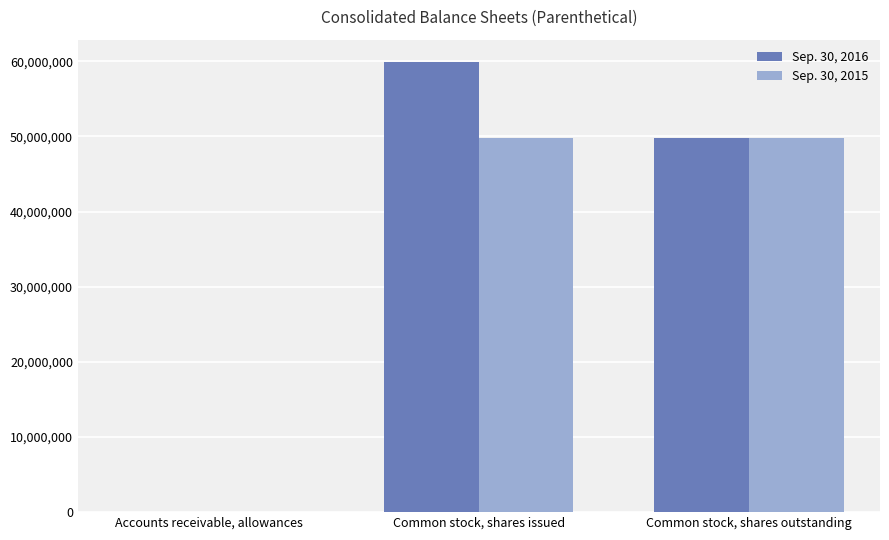

What is the sum of the Sep. 30, 2015 values at Accounts receivable, allowances and Common stock, shares issued?

49797041